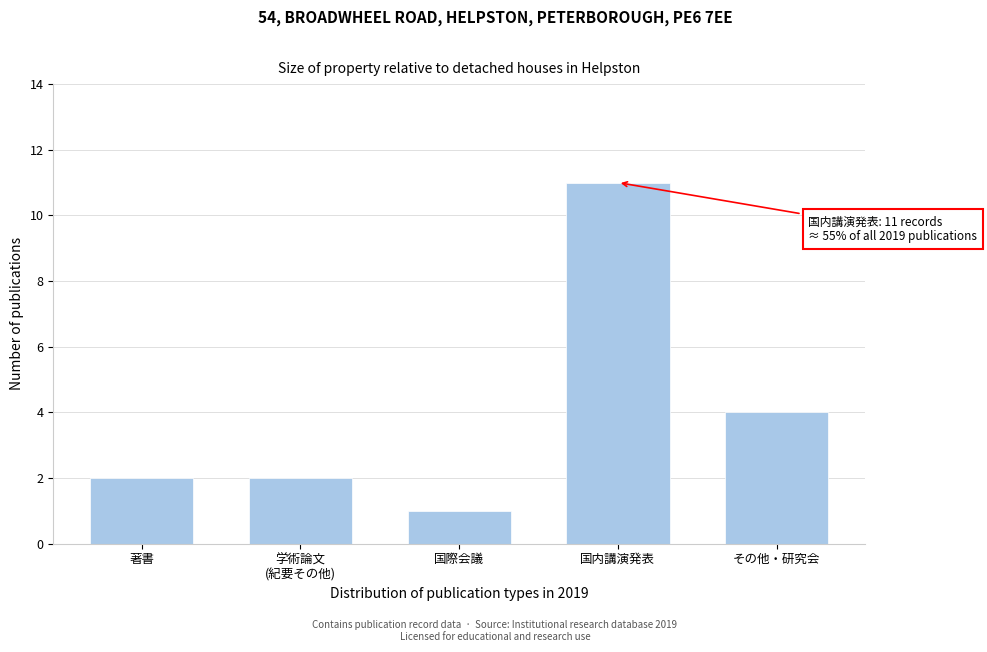

Reading left to right, what are all the values shown in this chart?

2	2	1	11	4